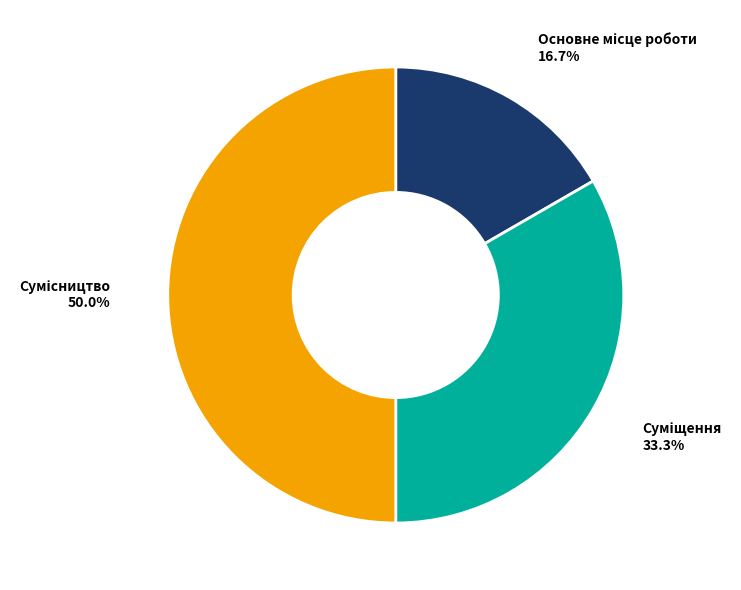

To the nearest percent, what is the average slice percentage?

33%